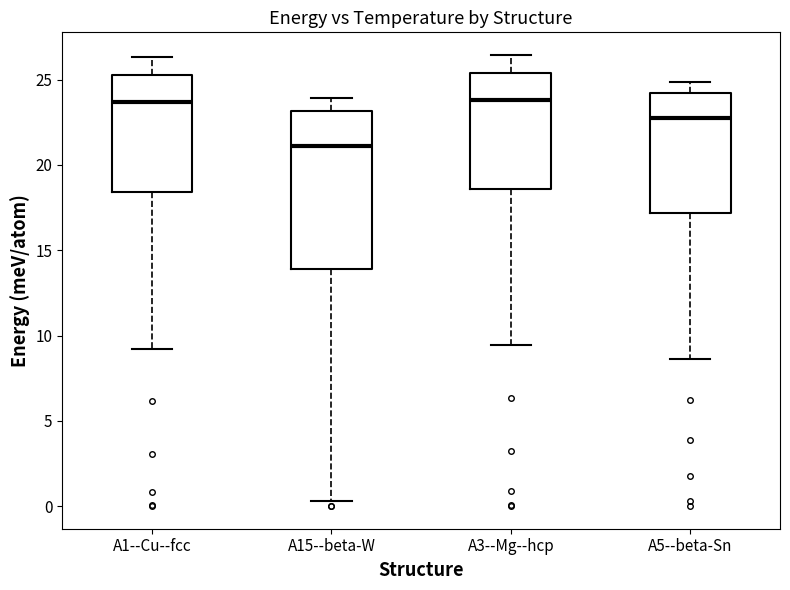

Comparing the boxes themselves (not the whiskers), which one is the tallest?

A15--beta-W